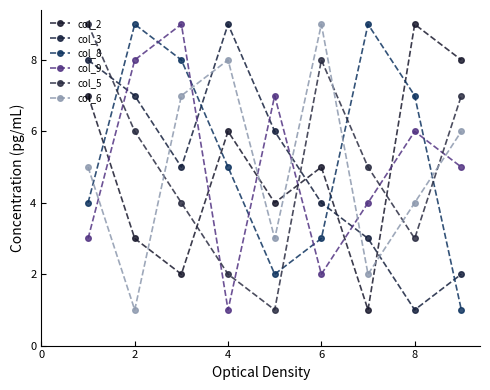

How many series are shown in this chart?

6